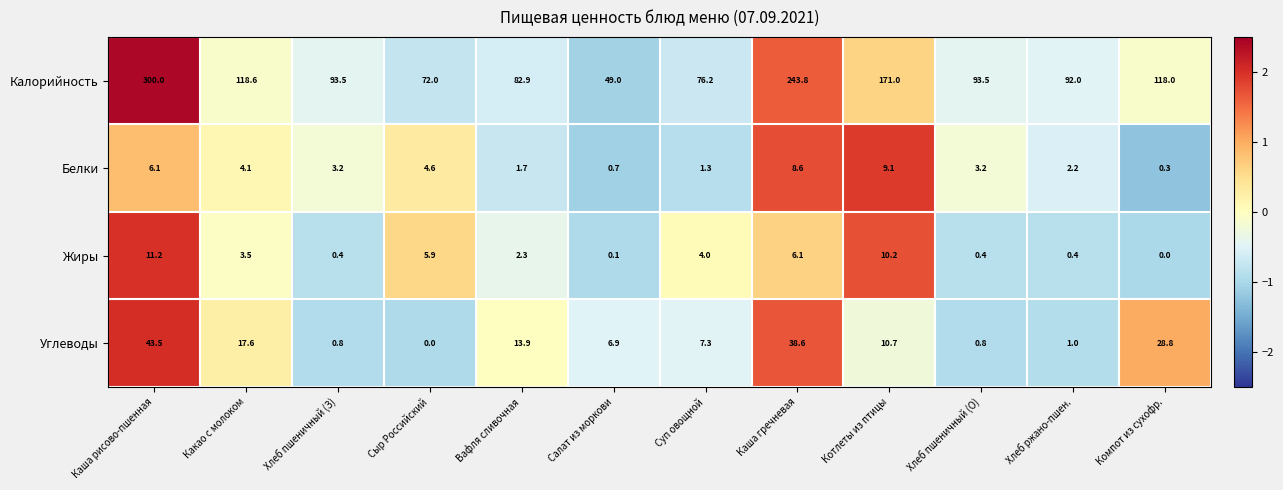

What is the maximum value shown in the chart?

300.0